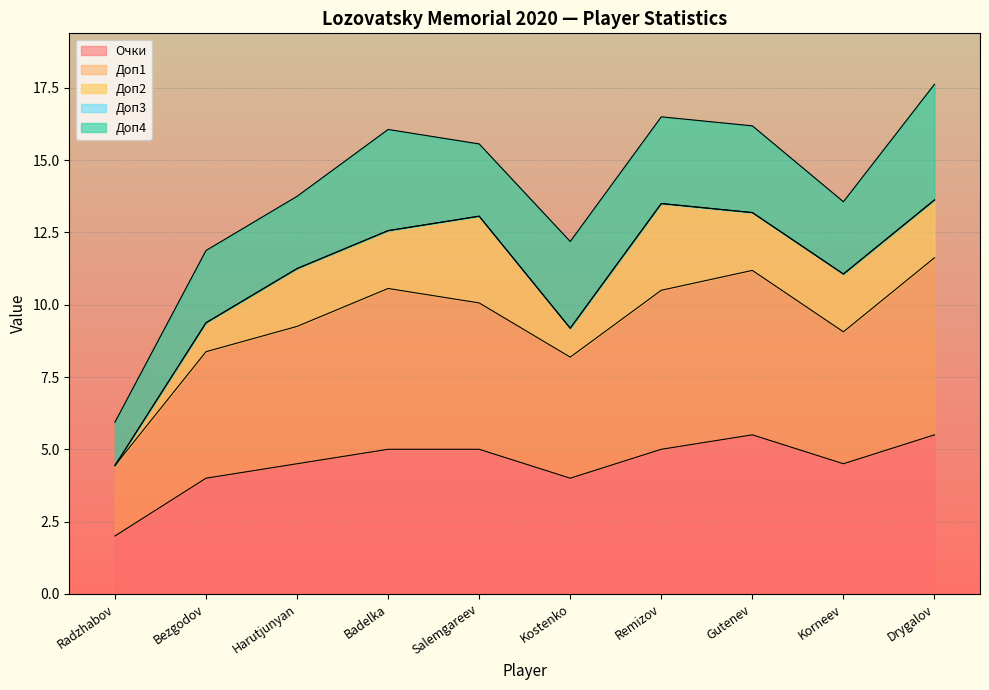

Where is the first local minimum for Очки?

Kostenko